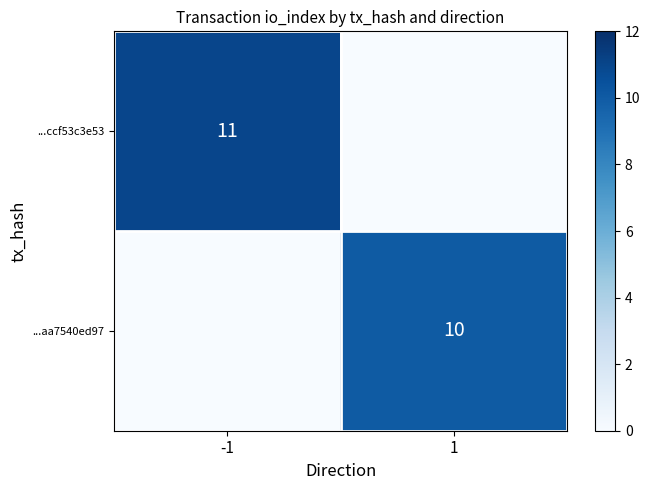

The ...ccf53c3e53 series shows 11 at -1. True or false?

True